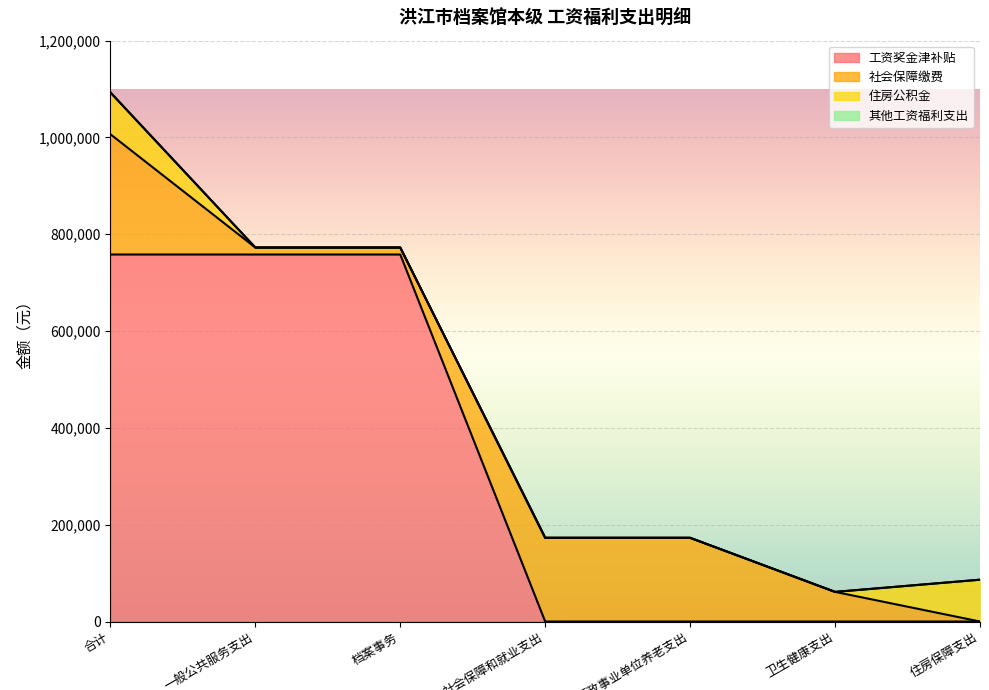

How many categories are shown in the chart?

7